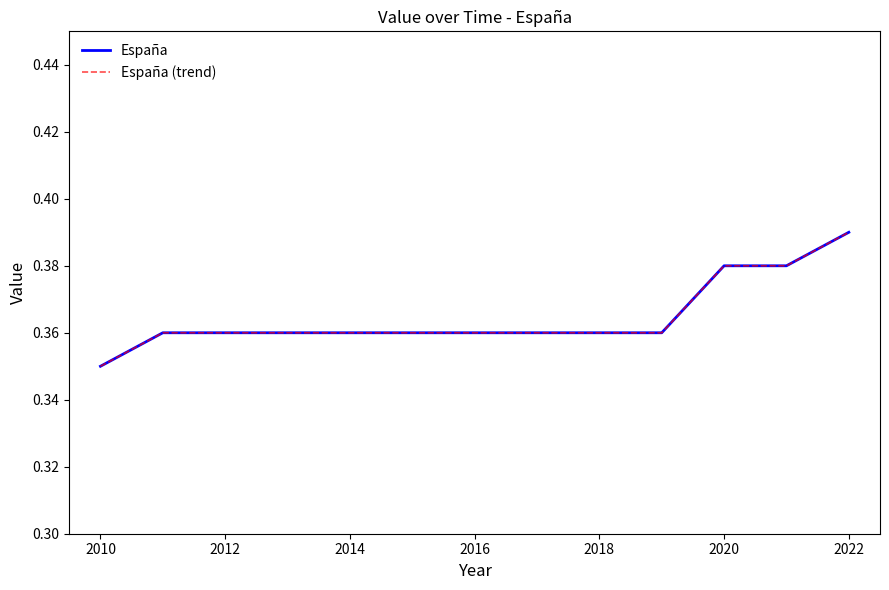

Count the España (trend) values in the range 0 to 1.

13